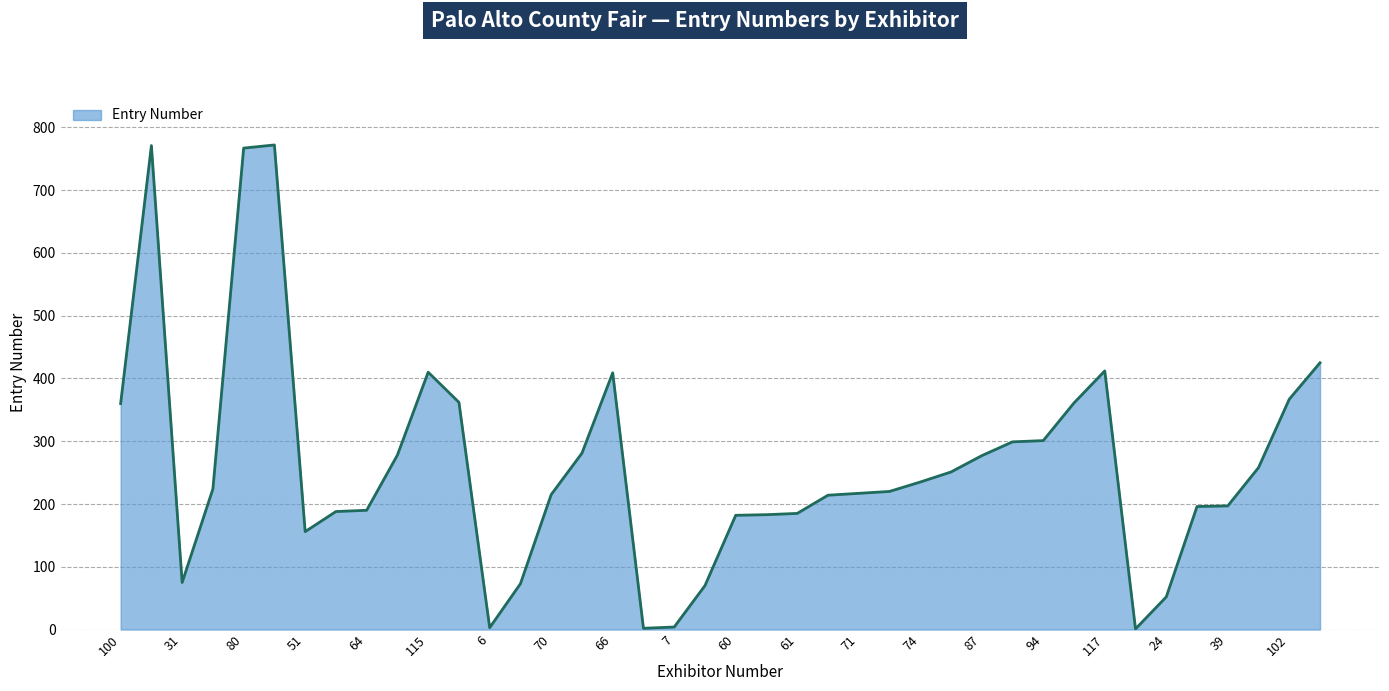

What is the greatest value displayed?

772